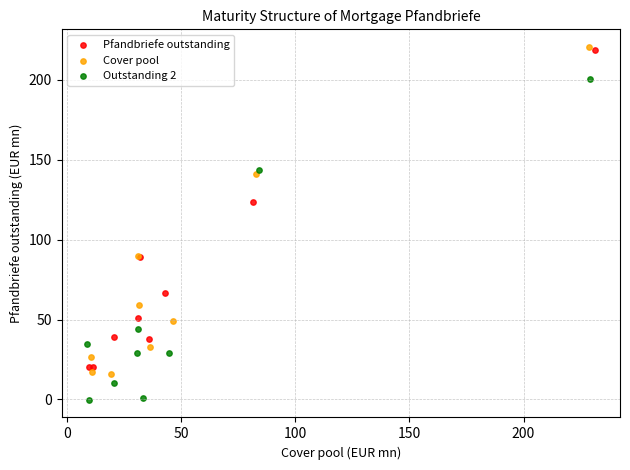

Which series reaches the minimum Y coordinate?

Outstanding 2